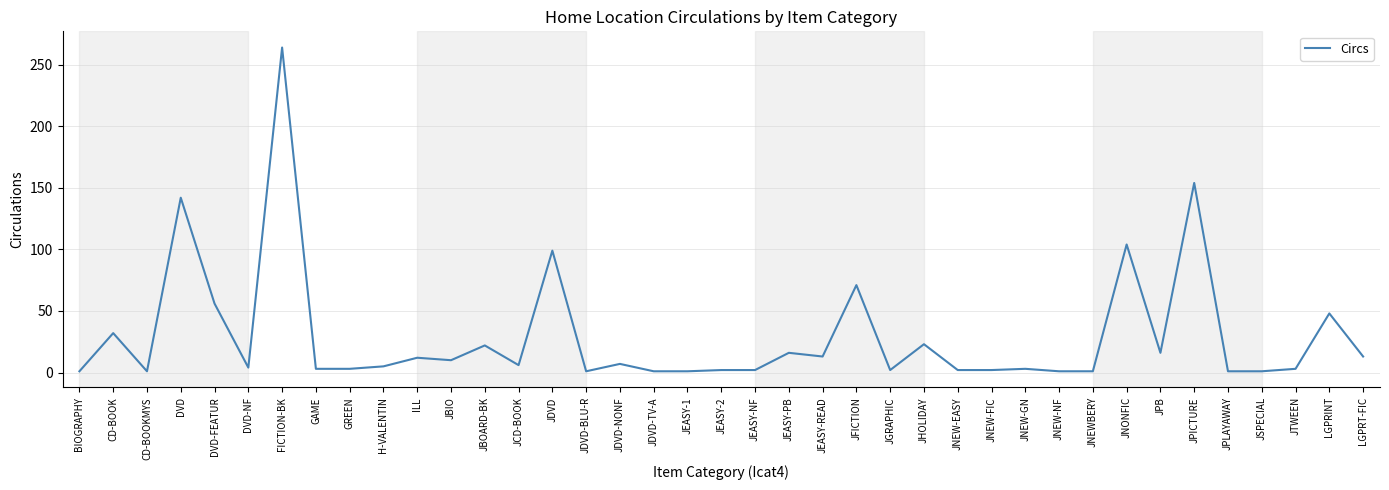

What is the average value?

29